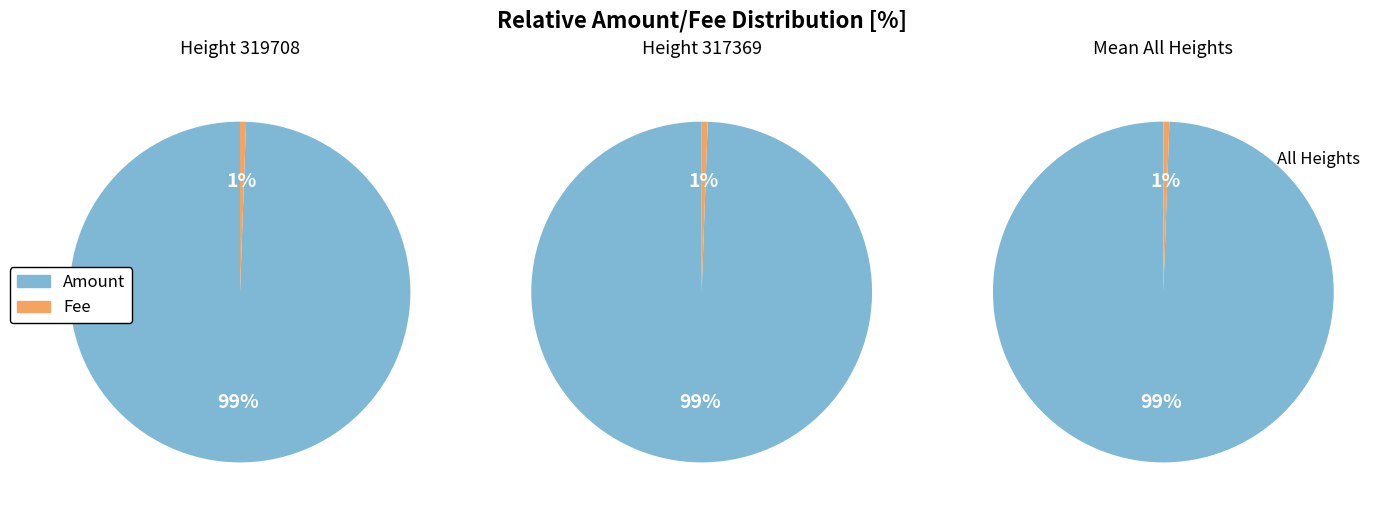

The 319708 slice represents 64% of the pie. True or false?

False